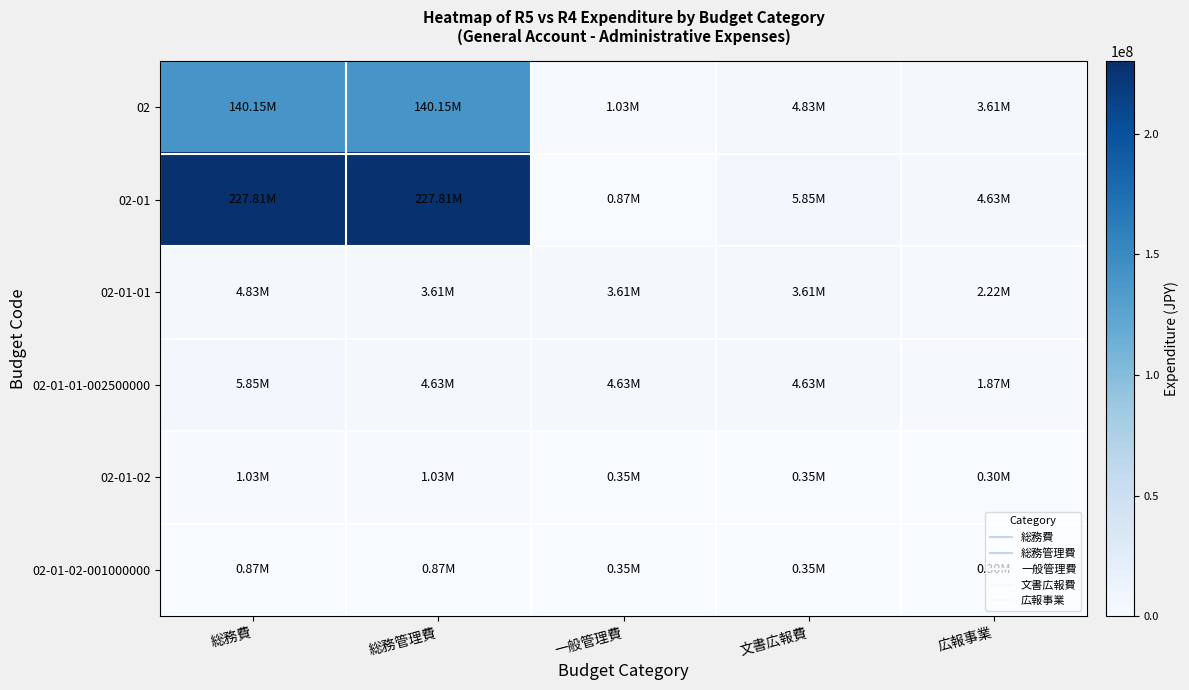

At how many categories does at least one series exceed 80750858?

2